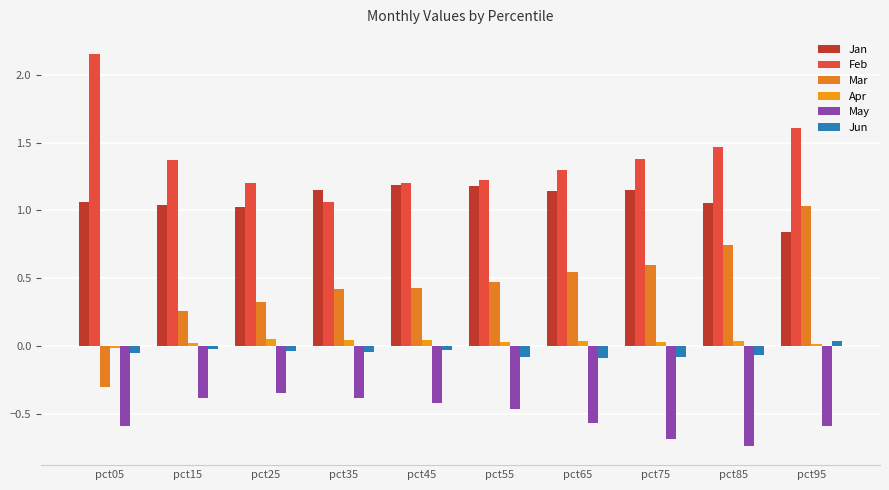

Reading left to right, transcribe all the data shown in this chart.

Jan: 1.1	1.0	1.0	1.1	1.2	1.2	1.1	1.2	1.1	0.8
Feb: 2.1	1.4	1.2	1.1	1.2	1.2	1.3	1.4	1.5	1.6
Mar: -0.3	0.3	0.3	0.4	0.4	0.5	0.5	0.6	0.7	1.0
Apr: -0.0	0.0	0.1	0.0	0.0	0.0	0.0	0.0	0.0	0.0
May: -0.6	-0.4	-0.3	-0.4	-0.4	-0.5	-0.6	-0.7	-0.7	-0.6
Jun: -0.1	-0.0	-0.0	-0.0	-0.0	-0.1	-0.1	-0.1	-0.1	0.0